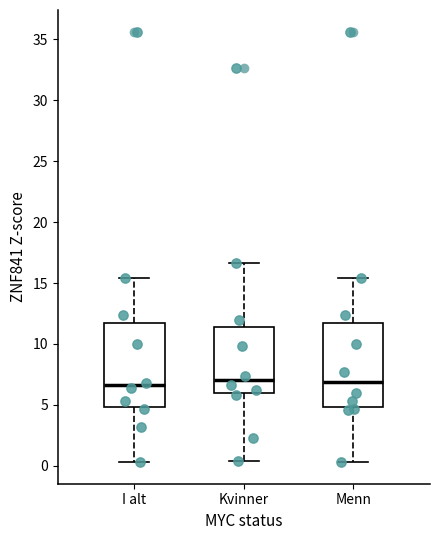

Reading left to right, read every box against the y-axis: the position of its median line, the range the box covers, and the ends of its whiskers. The values are not printed on the chart, so give them approximately, as read against the axis.

I alt: median 6.5, box 5.0 to 12.0, whiskers 0.5 to 15.5
Kvinner: median 7.0, box 6.0 to 11.5, whiskers 0.5 to 16.5
Menn: median 7.0, box 5.0 to 12.0, whiskers 0.5 to 15.5